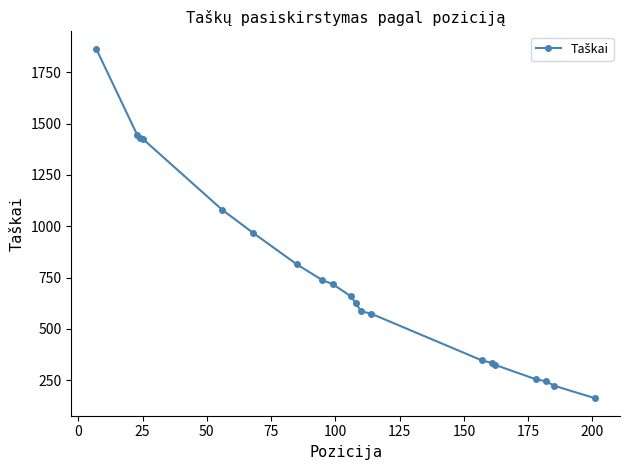

What is the sum of all values?

14817.0